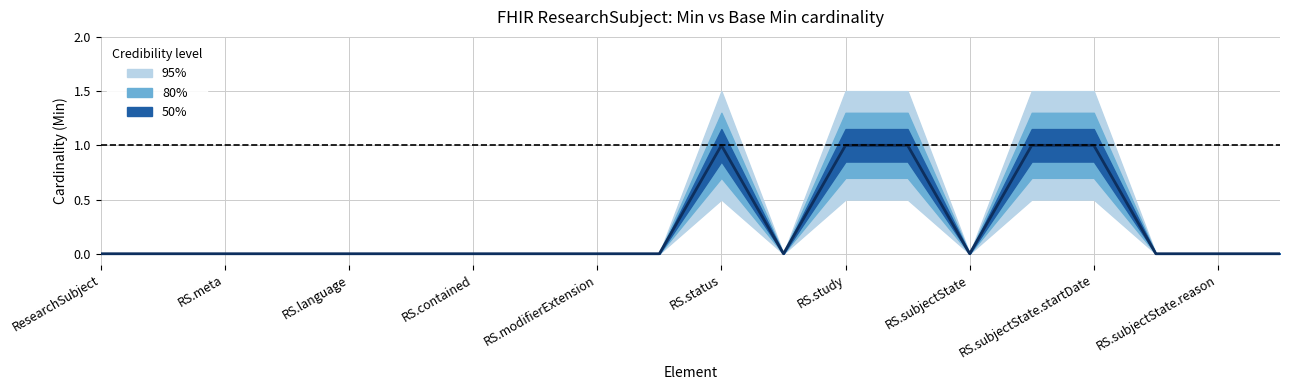

How many lines are shown in the chart?

1